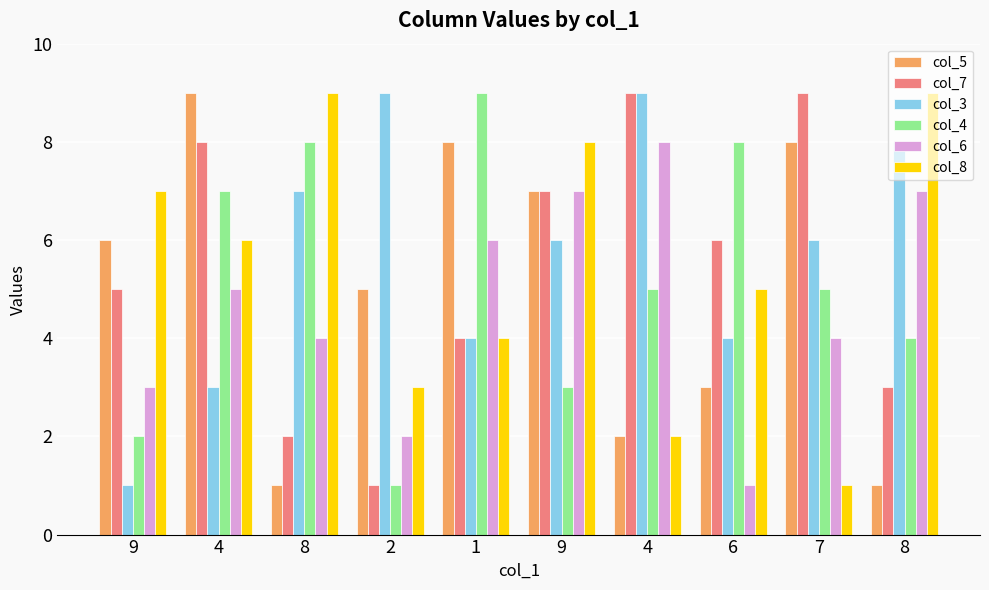

Count the number of data series in this chart.

6